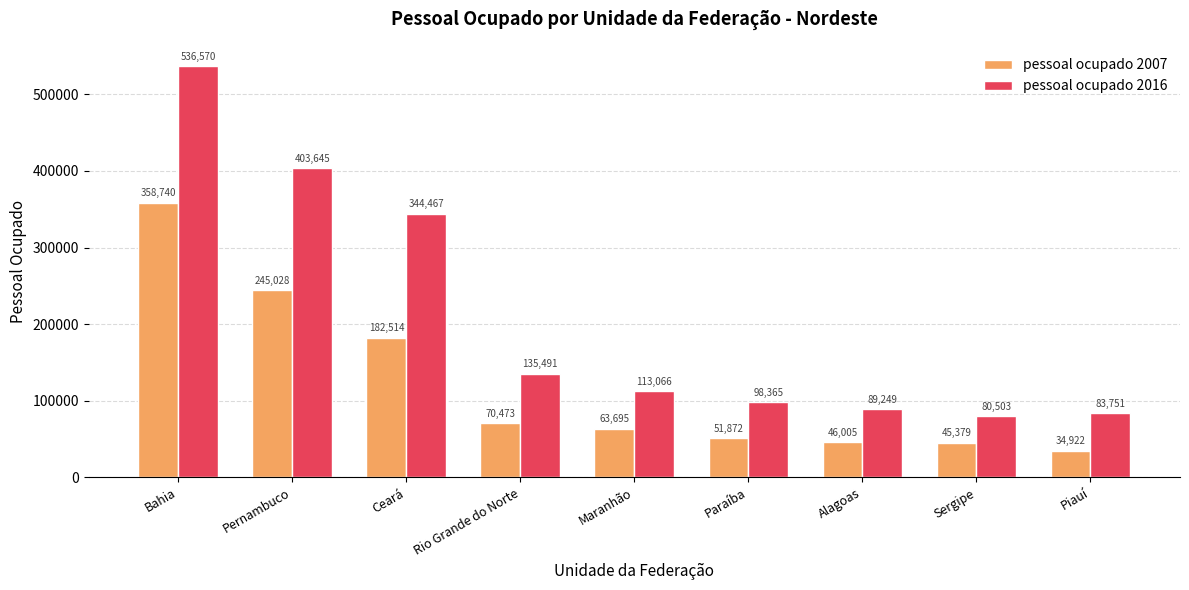

Which category has the highest value in the pessoal ocupado 2007 series?

Bahia